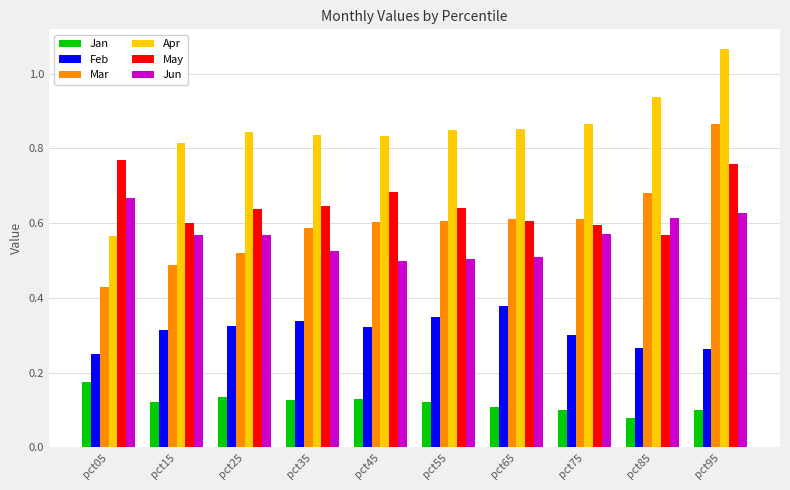

What is the sum of the May values at pct65 and pct45?

1.3